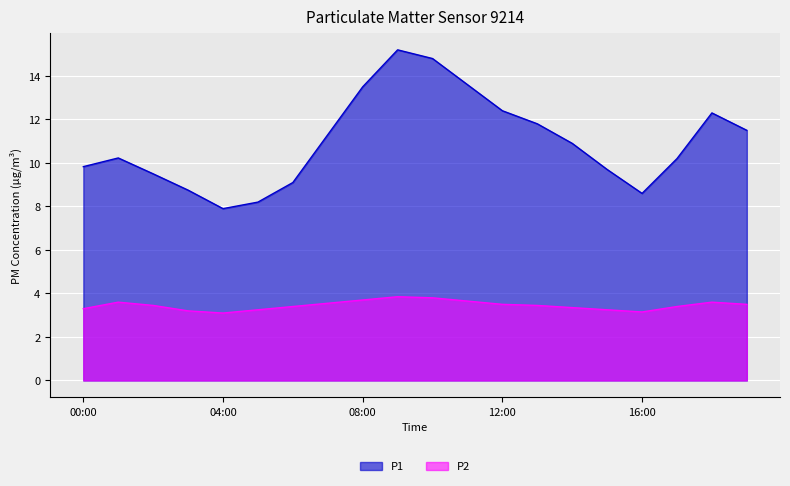

At 18:00, list the series in order from smallest to largest.

P2, P1